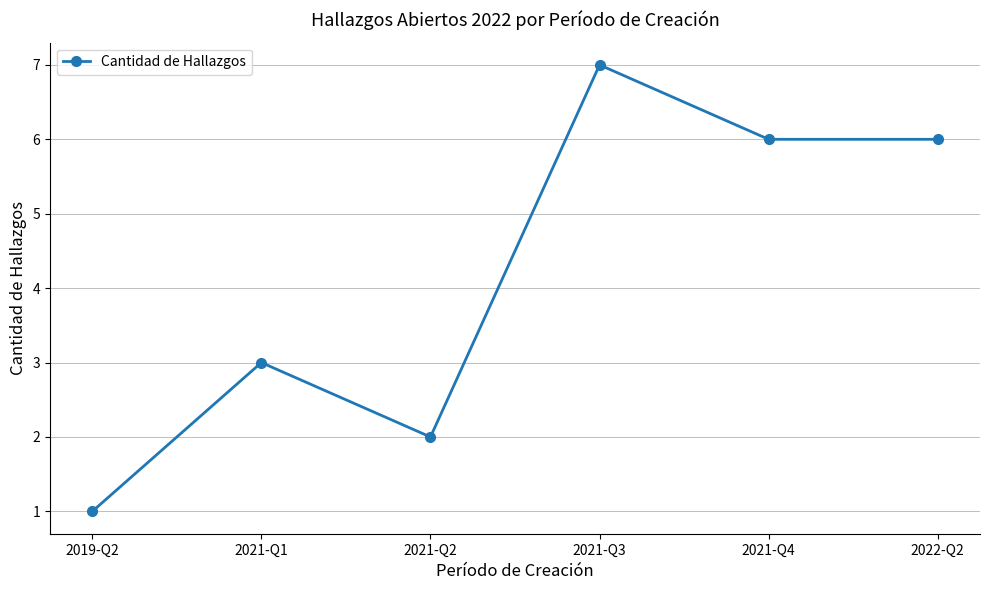

What is the difference between the maximum and minimum values?

6